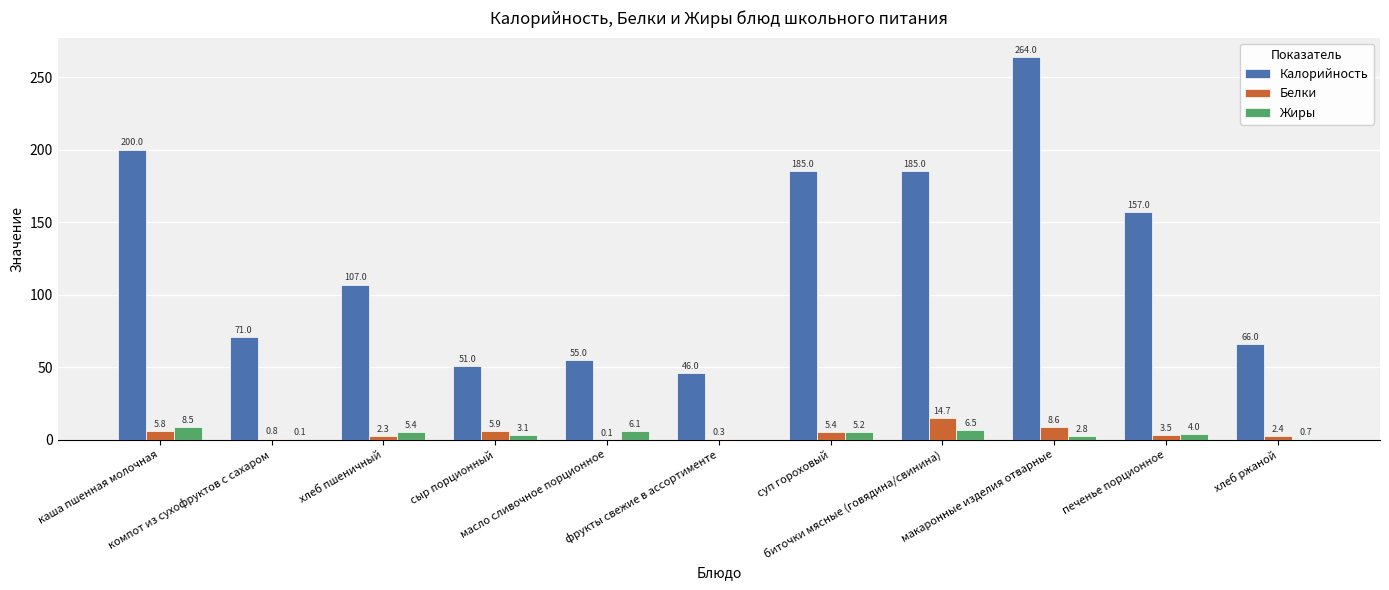

What is the sum of all Жиры values?

42.4